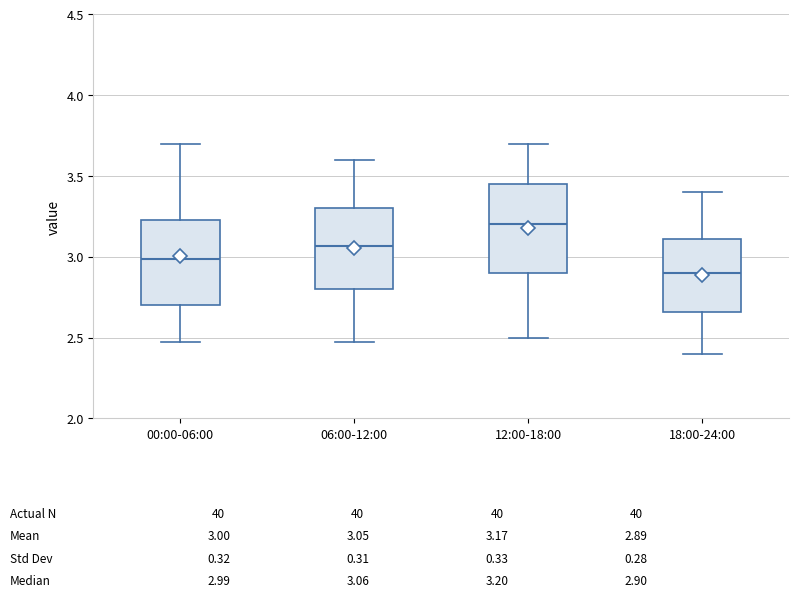

Which box has the lowest median line?

18:00-24:00